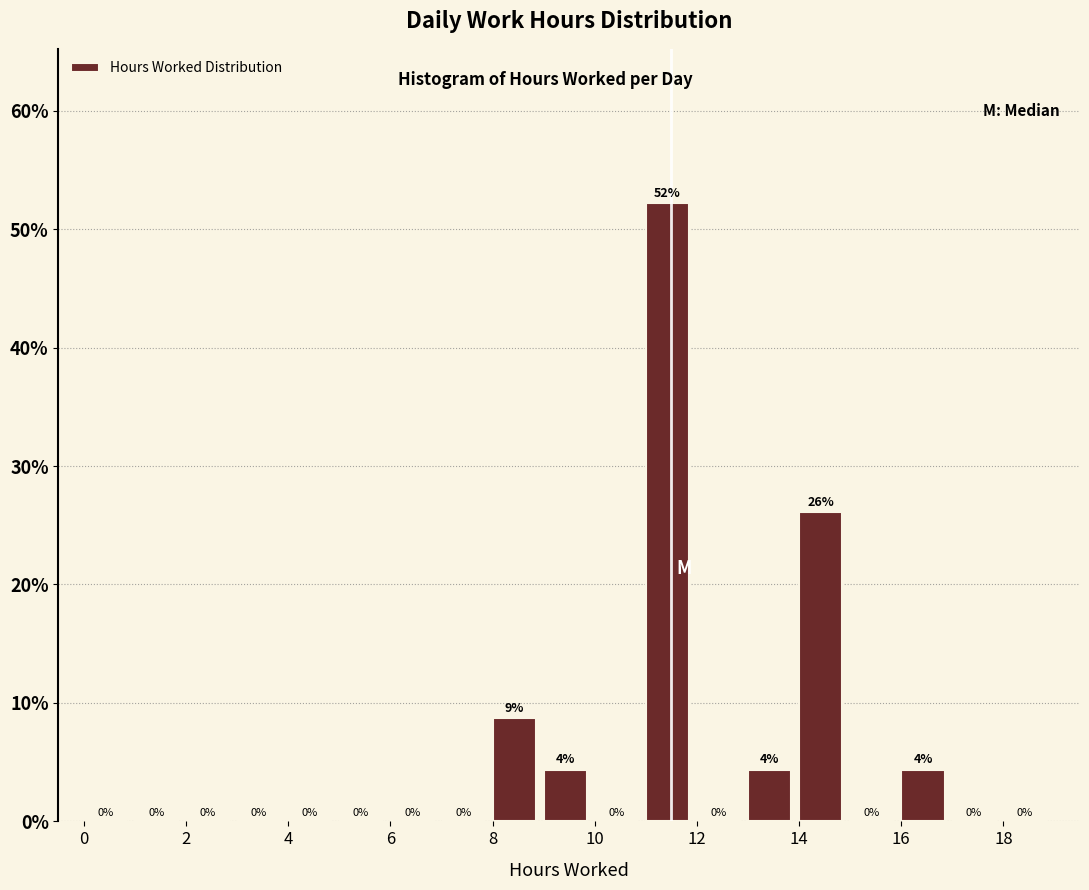

Over which range of the x-axis is the bar tallest?

11 to 12